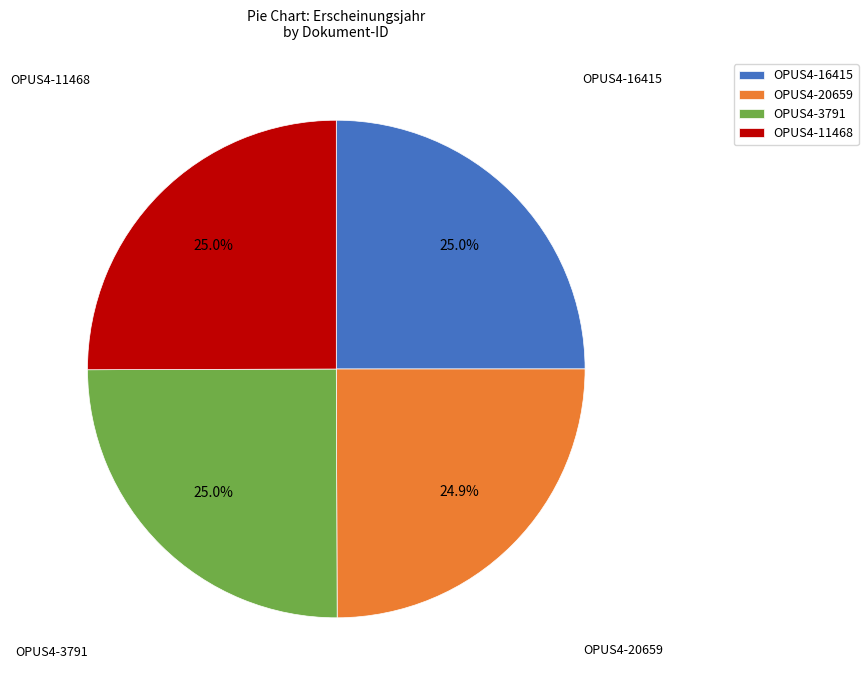

Is OPUS4-3791 the majority of the pie?

No